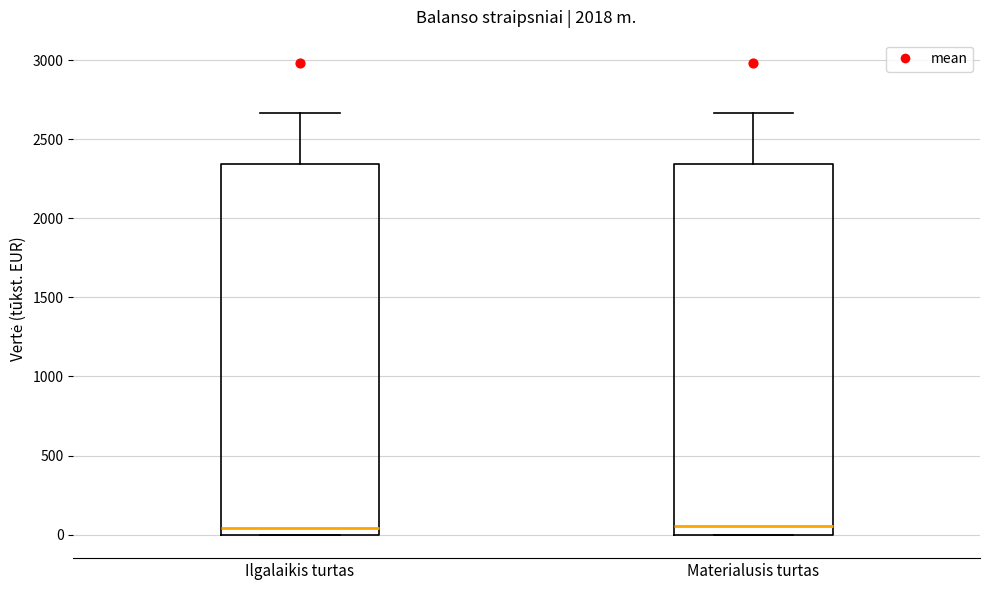

Reading left to right, read every box against the y-axis: the position of its median line, the range the box covers, and the ends of its whiskers. The values are not printed on the chart, so give them approximately, as read against the axis.

Ilgalaikis turtas: median 50, box 0 to 2350, whiskers 0 to 2650
Materialusis turtas: median 50, box 0 to 2350, whiskers 0 to 2650